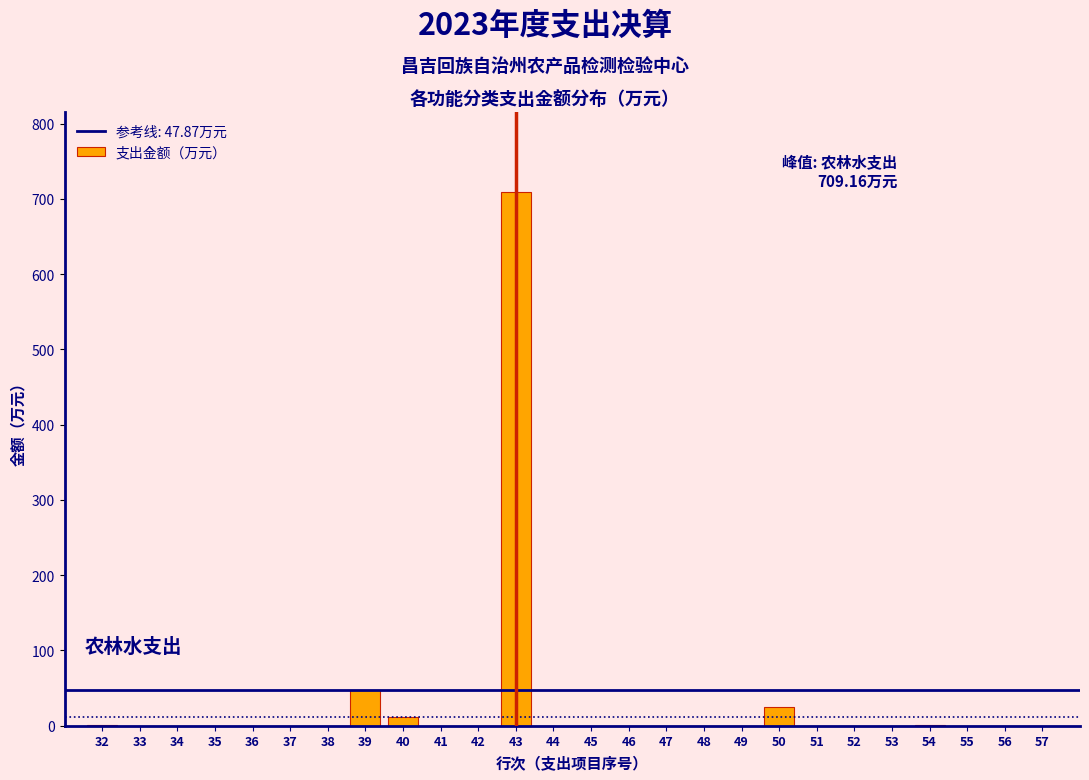

What is the change in value from 34 to 43?

+709.2